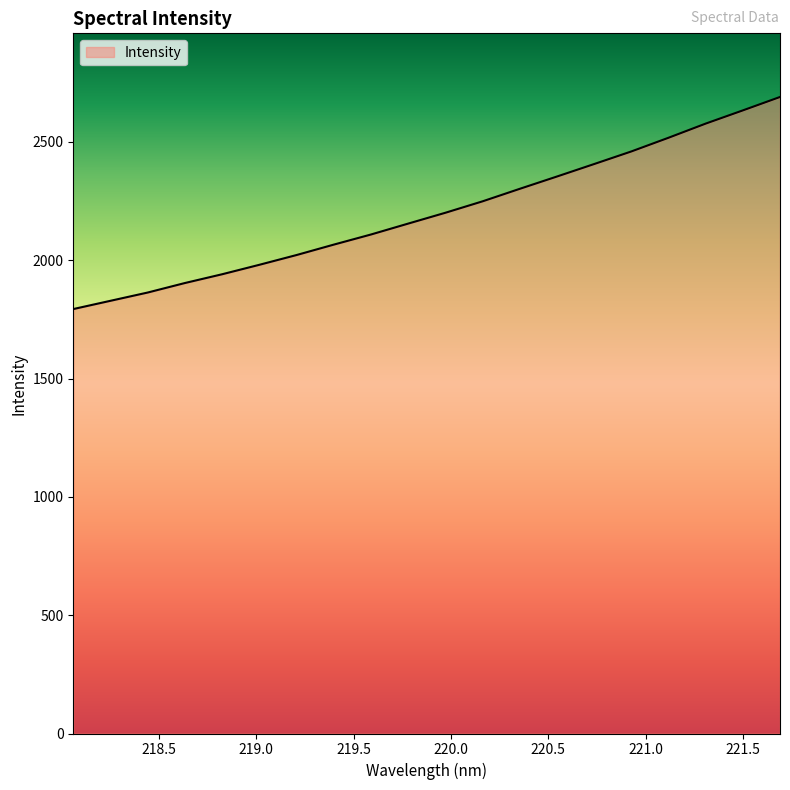

What is the smallest value displayed?

1793.6